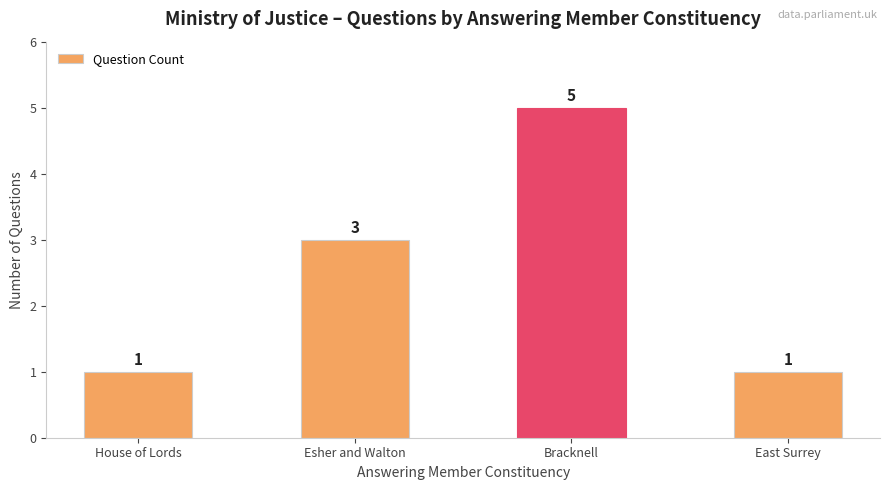

What is the sum of the values at House of Lords and Esher and Walton?

4